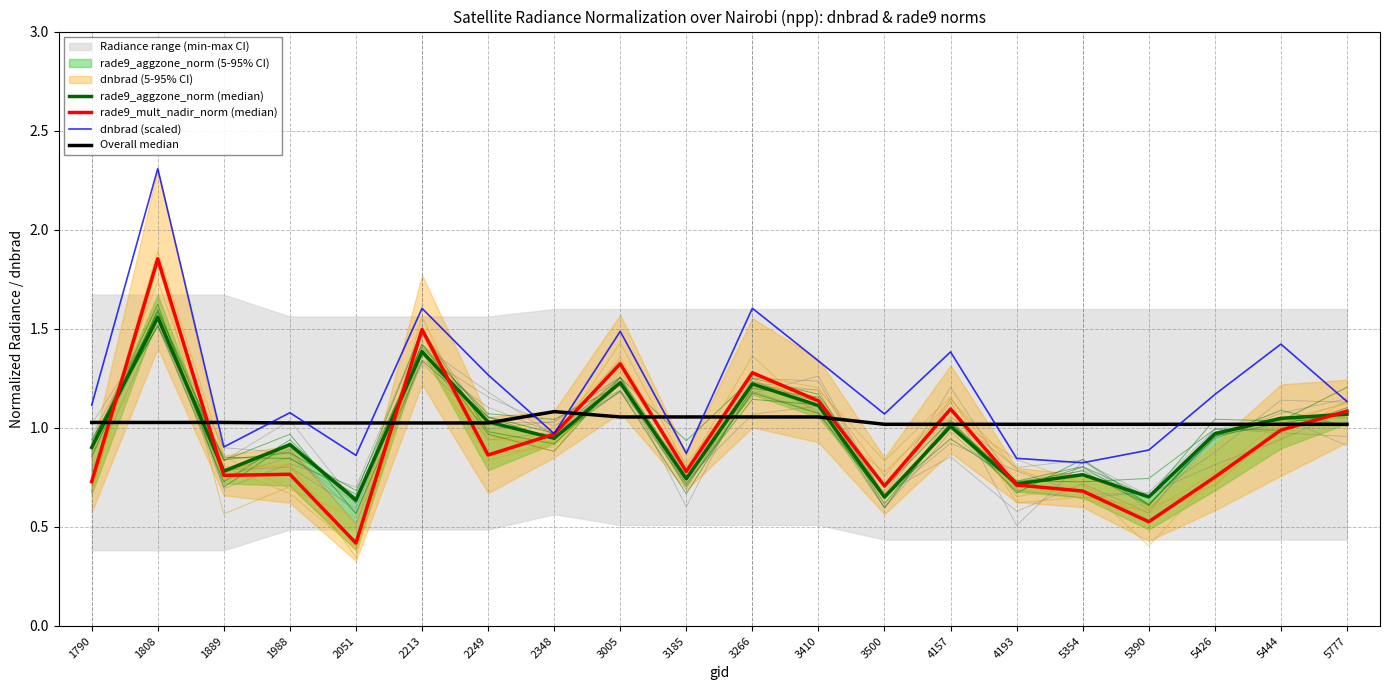

How many intersections are there between rade9_mult_nadir_norm (median) and rade9_aggzone_norm (median)?

7